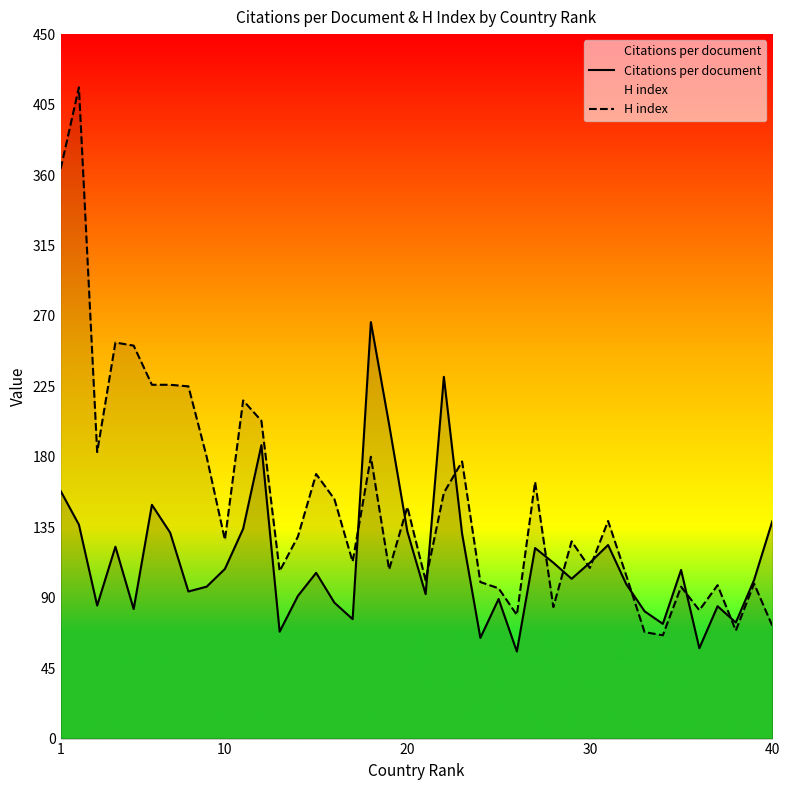

Which series has the largest range (max minus min)?

H index